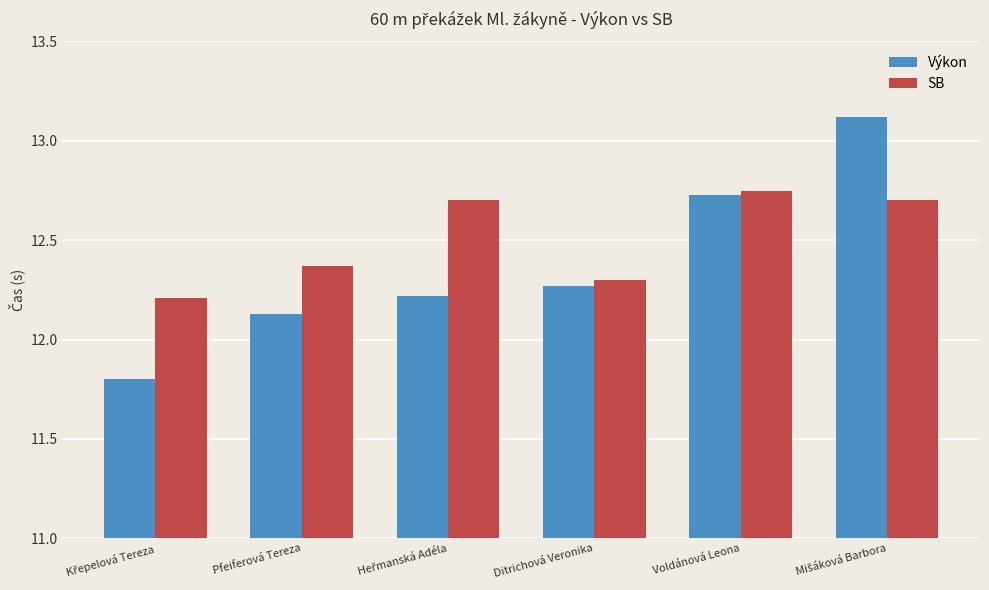

List the series in order of their overall mean, lowest first.

Výkon, SB